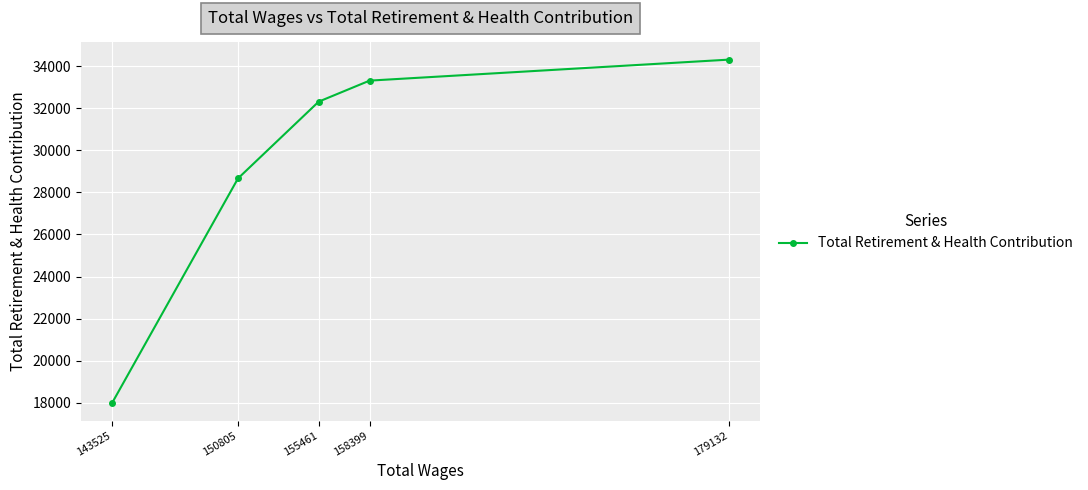

Is it true that the value at 158399 is 22823?

False